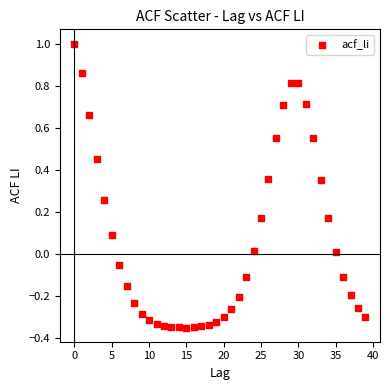

How many points are shown in the scatter plot?

40